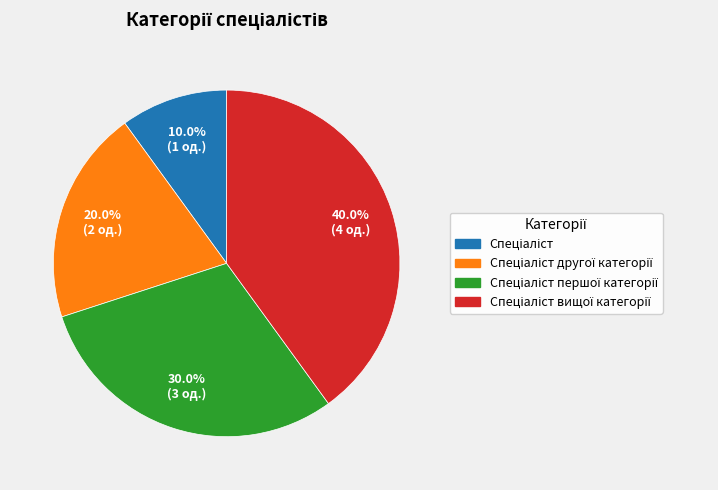

Is there a majority slice in this chart?

No